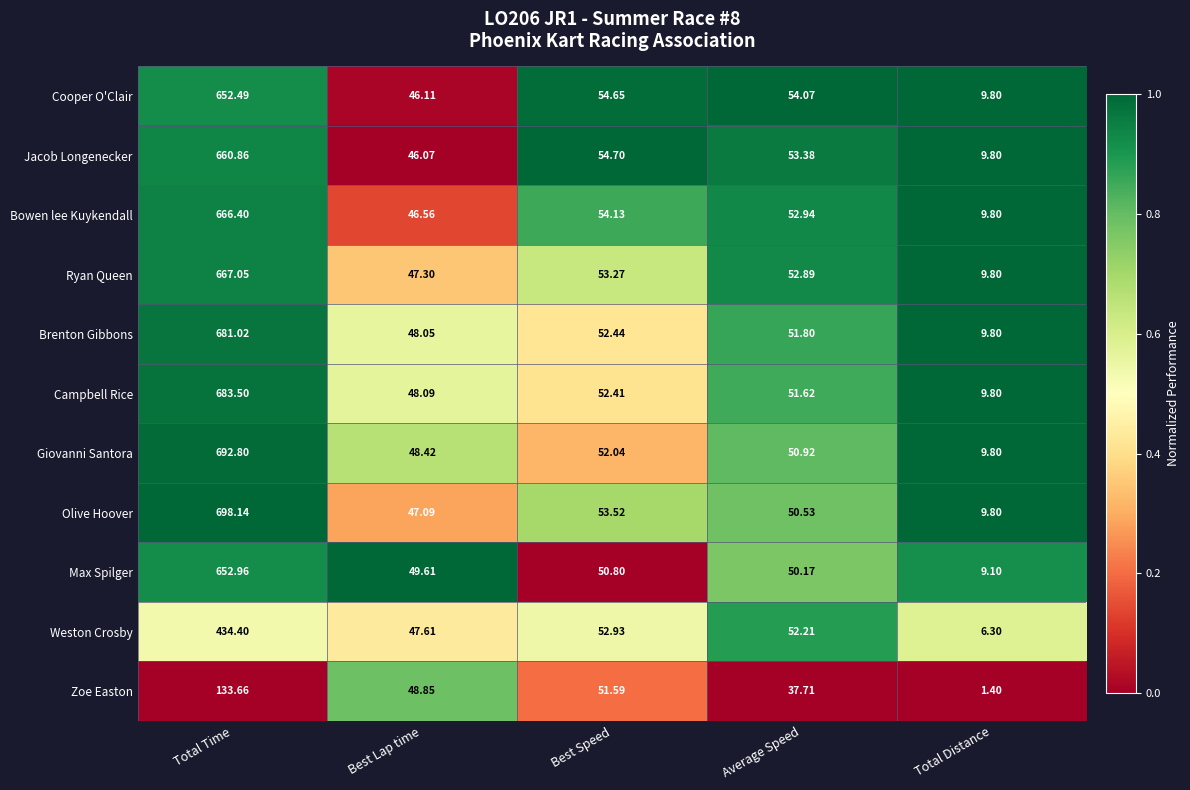

What is the total value across all series at Average Speed?

558.2